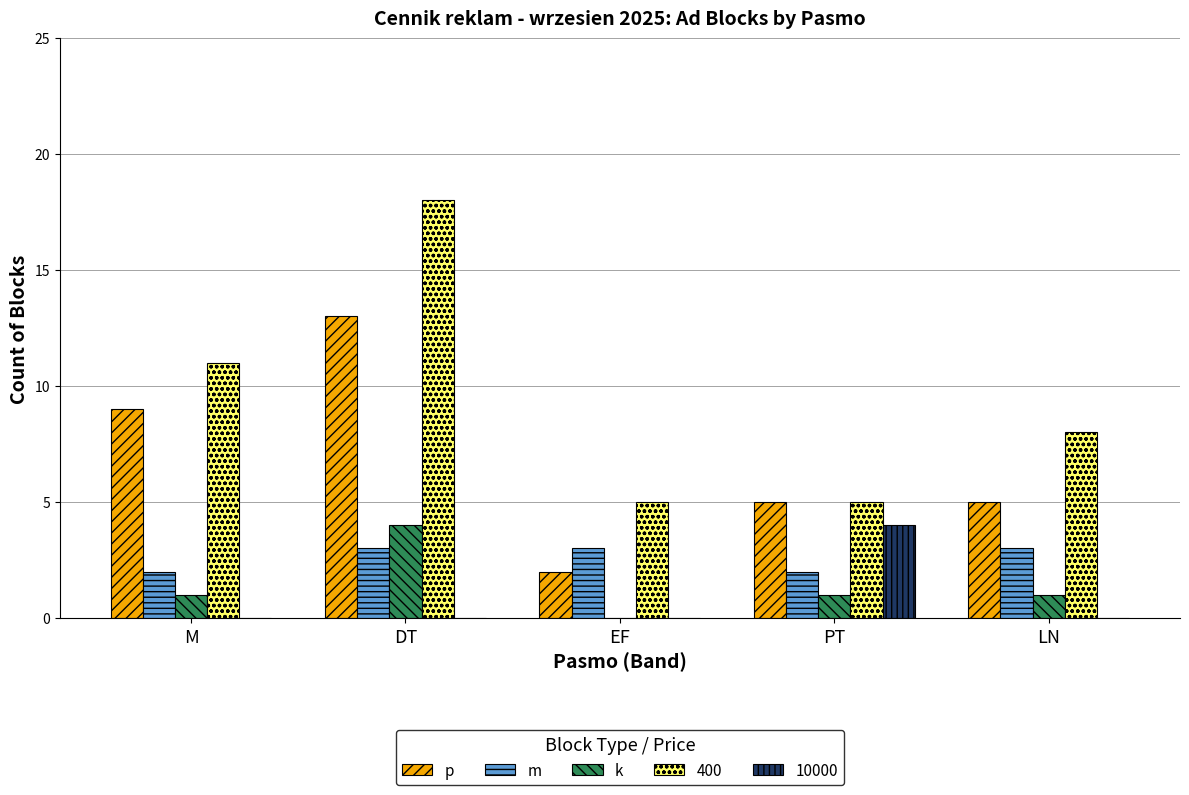

What is the total value across all series at M?

23